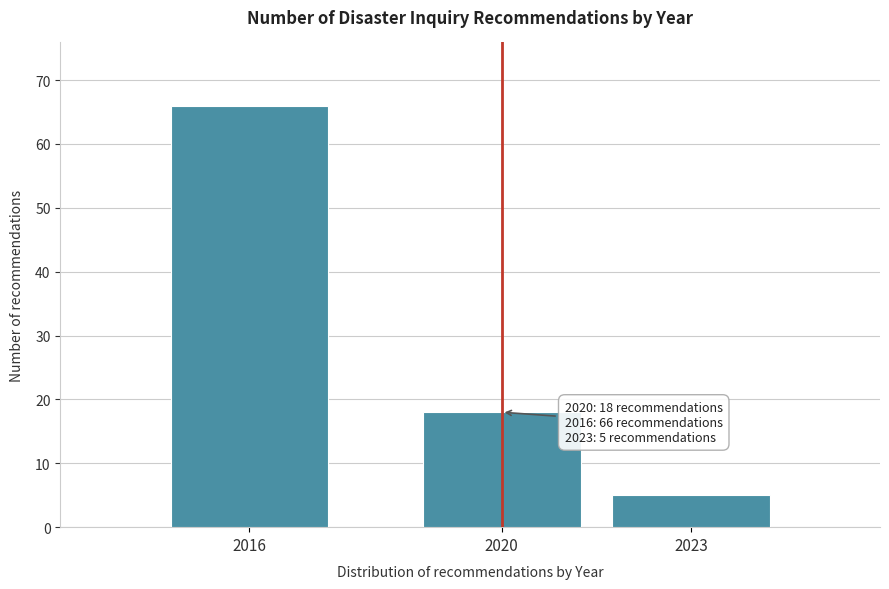

Reading left to right, list all the values displayed in this chart.

2016=66	2020=18	2023=5